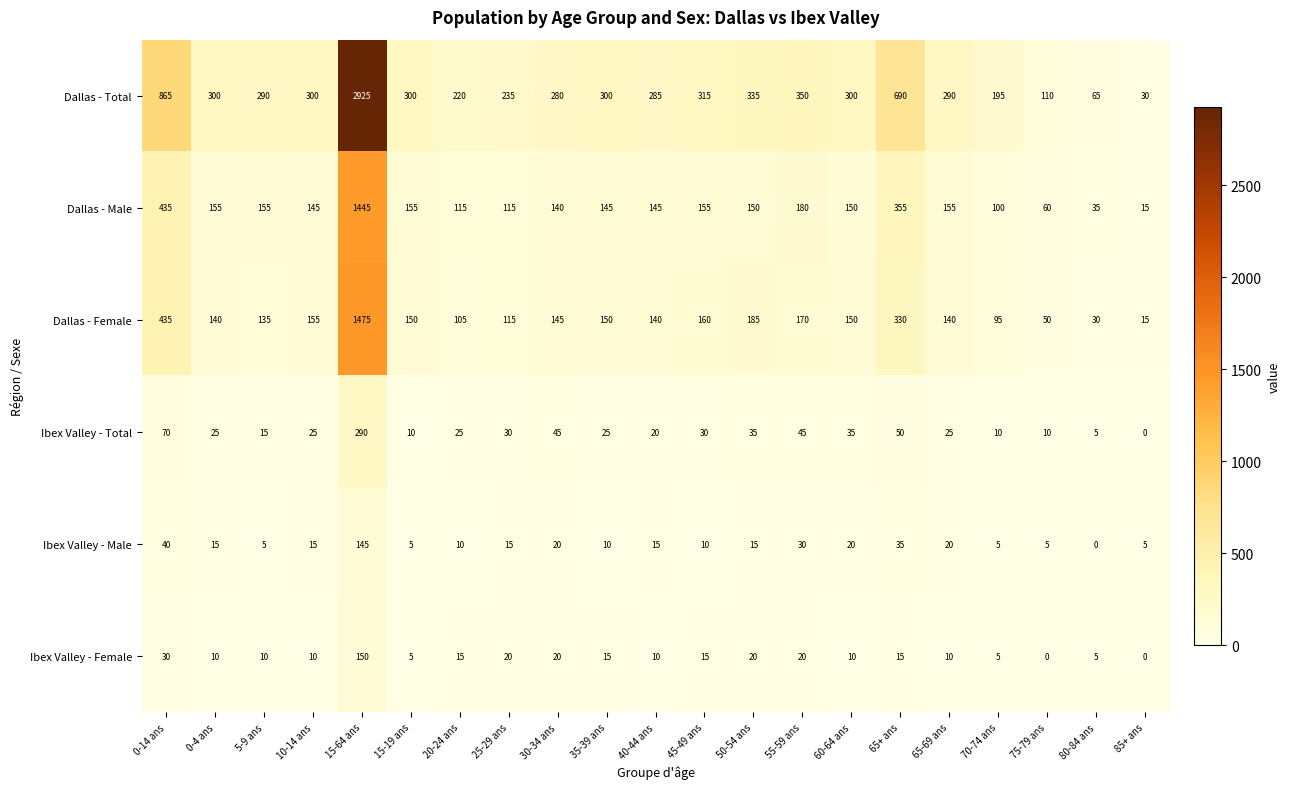

Is the value of Ibex Valley - Total at 15-64 ans greater than the value of Ibex Valley - Male at 80-84 ans?

Yes